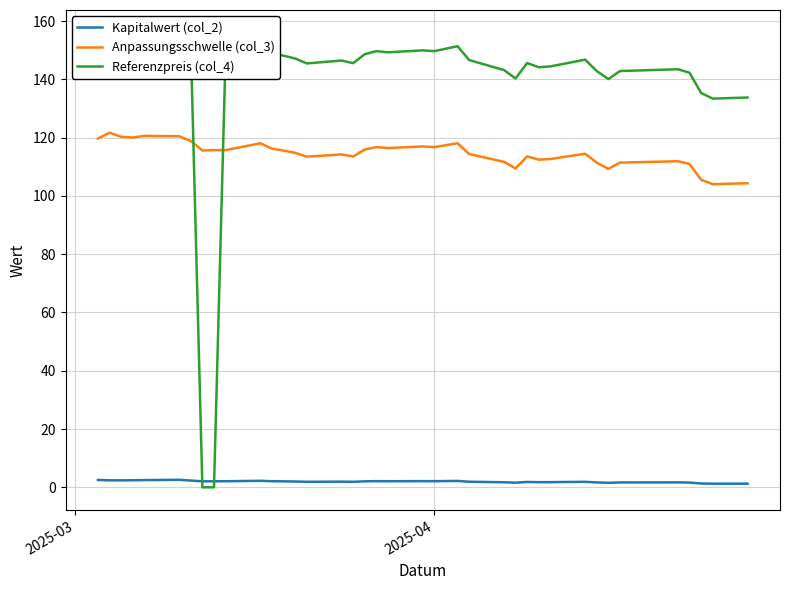

True or false: Referenzpreis (col_4) has more than 0 interior local peaks.

True